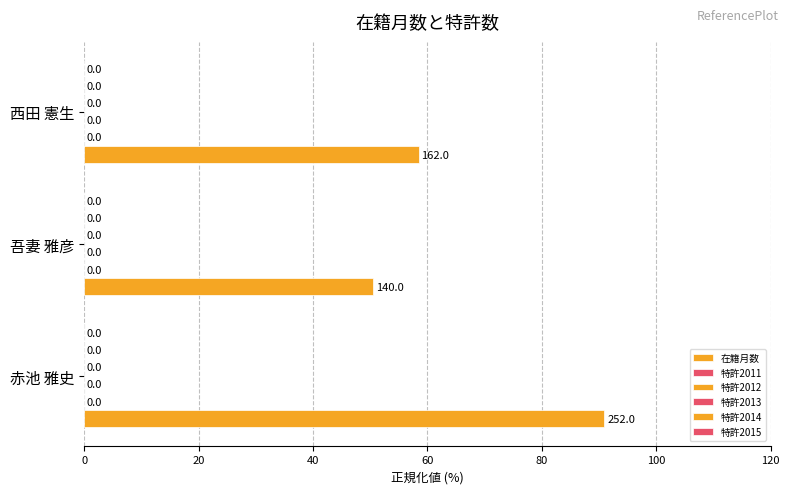

Are the bars horizontal?

Yes